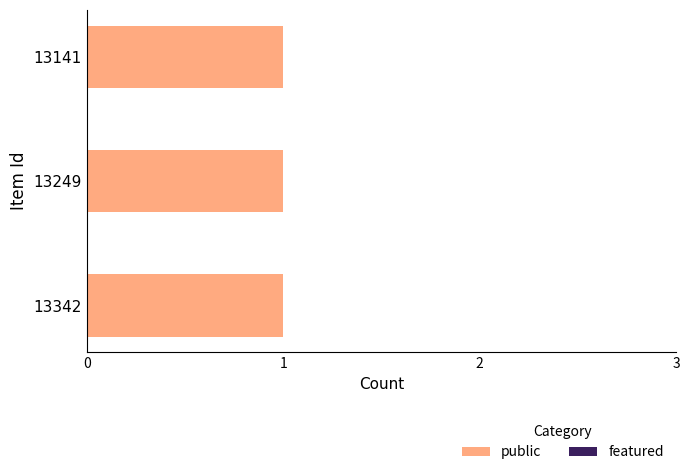

At 13342, list the series in order from largest to smallest.

public, featured